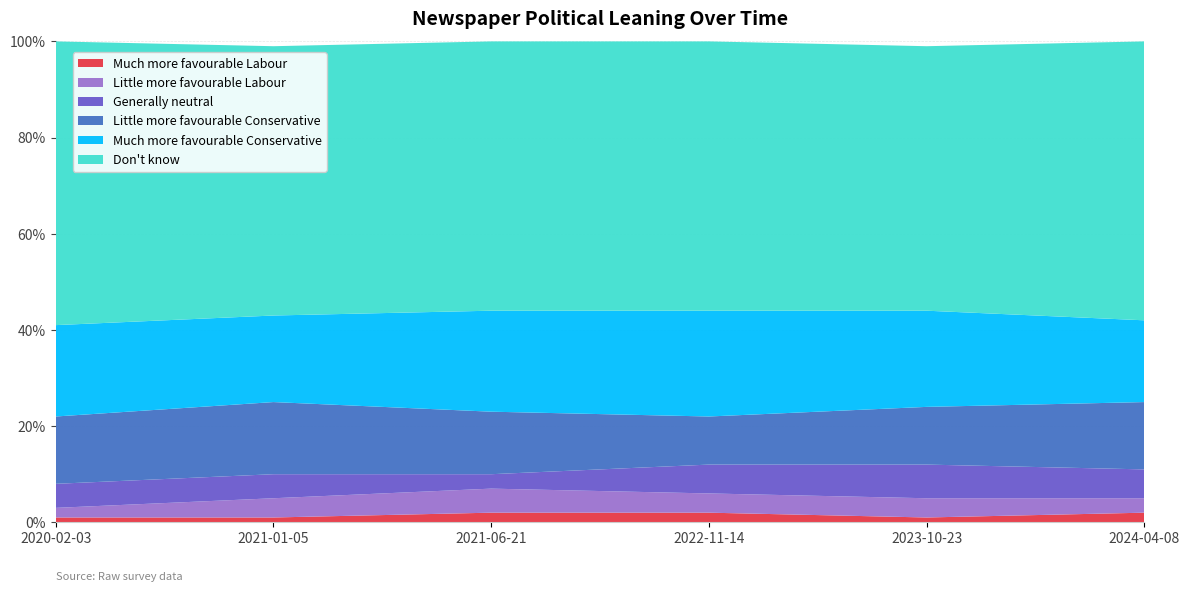

Reading right to left, extract all data points from this chart.

Much more favourable Labour: 2024-04-08=0.0	2023-10-23=0.0	2022-11-14=0.0	2021-06-21=0.0	2021-01-05=0.0	2020-02-03=0.0
Little more favourable Labour: 2024-04-08=0.0	2023-10-23=0.0	2022-11-14=0.0	2021-06-21=0.1	2021-01-05=0.0	2020-02-03=0.0
Generally neutral: 2024-04-08=0.1	2023-10-23=0.1	2022-11-14=0.1	2021-06-21=0.0	2021-01-05=0.1	2020-02-03=0.1
Little more favourable Conservative: 2024-04-08=0.1	2023-10-23=0.1	2022-11-14=0.1	2021-06-21=0.1	2021-01-05=0.1	2020-02-03=0.1
Much more favourable Conservative: 2024-04-08=0.2	2023-10-23=0.2	2022-11-14=0.2	2021-06-21=0.2	2021-01-05=0.2	2020-02-03=0.2
Don't know: 2024-04-08=0.6	2023-10-23=0.6	2022-11-14=0.6	2021-06-21=0.6	2021-01-05=0.6	2020-02-03=0.6